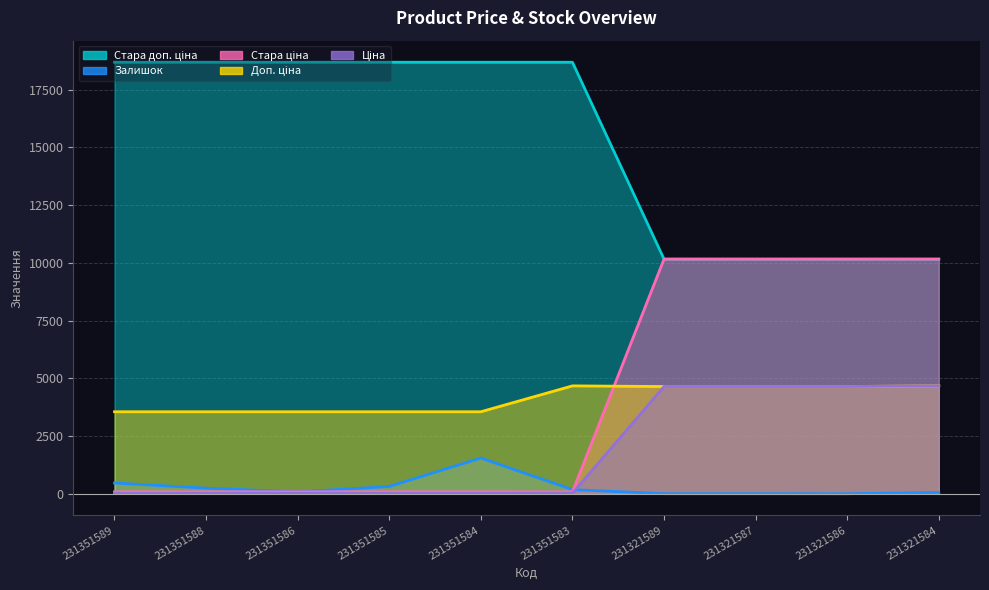

Count the number of categories in the chart.

10